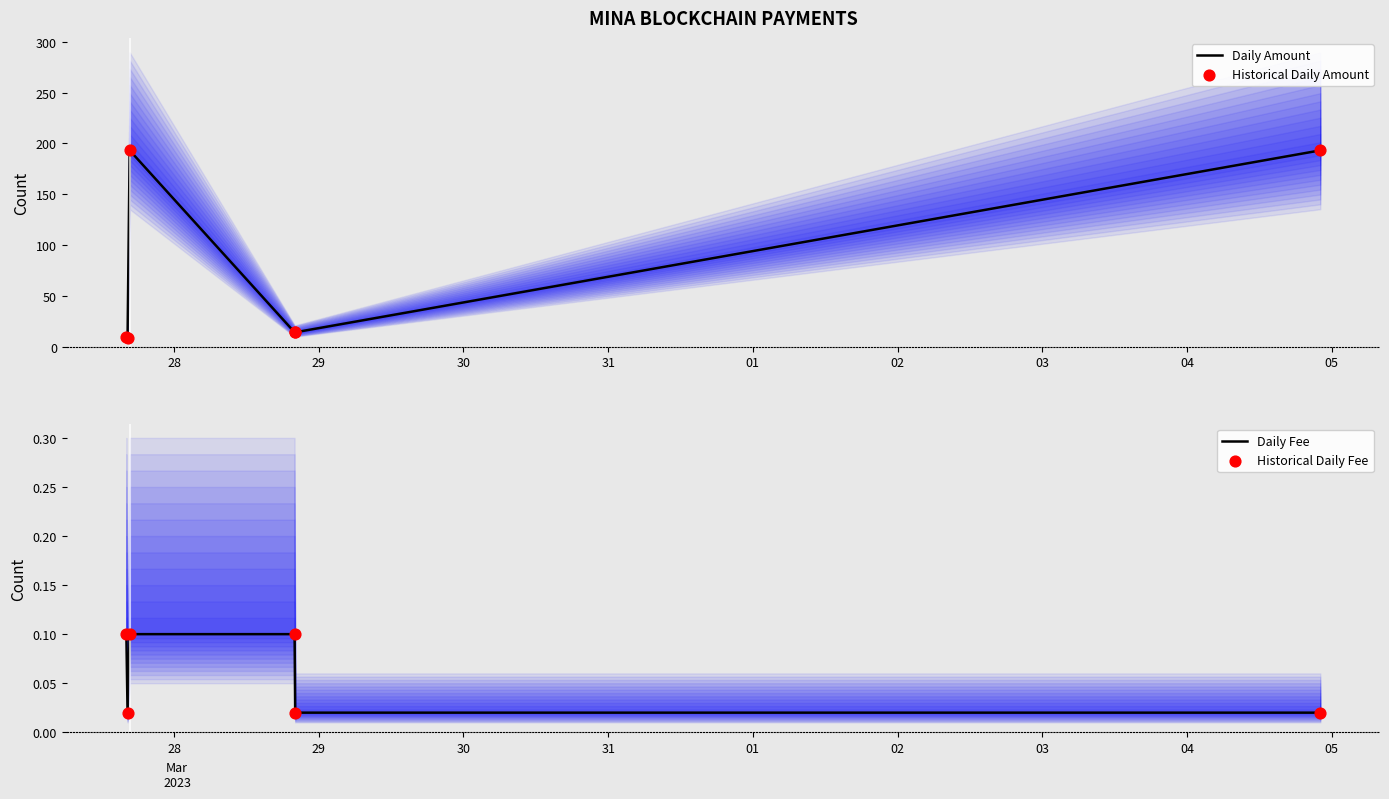

Which series reaches the maximum Y coordinate?

Daily Amount